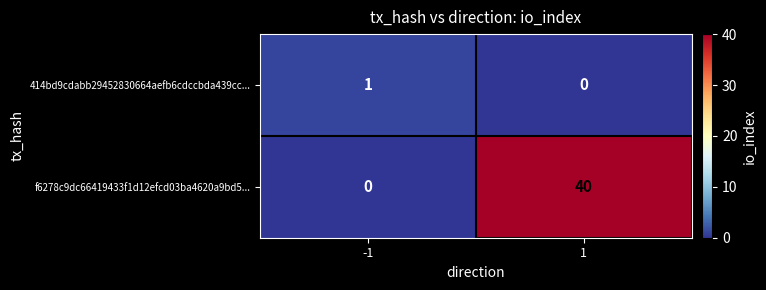

Rank the series by their maximum value, from highest to lowest.

f6278c9dc66419433f1d12efcd03ba4620a9bd5..., 414bd9cdabb29452830664aefb6cdccbda439cc...